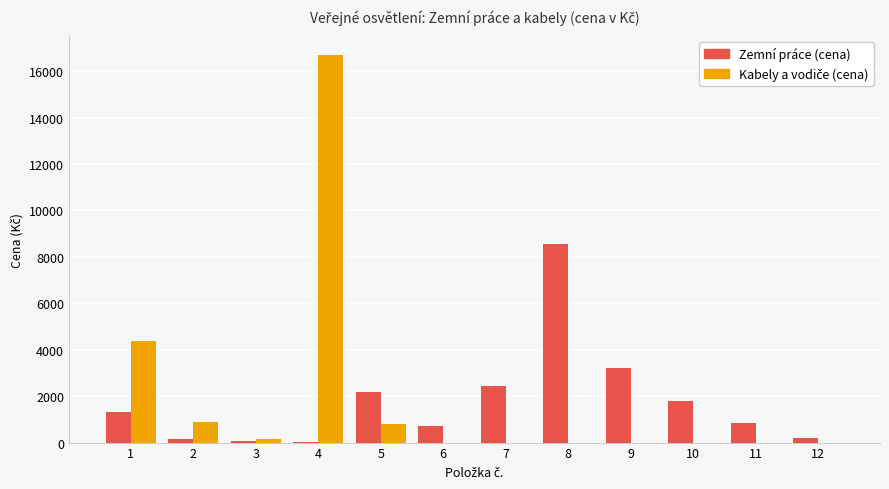

What is the greatest value displayed?

16698